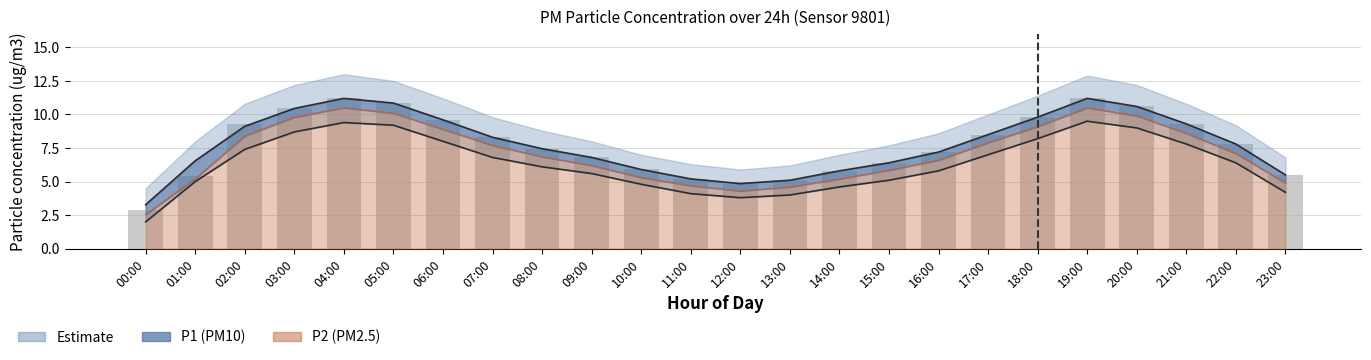

How many values in the P1 series exceed 7?

14